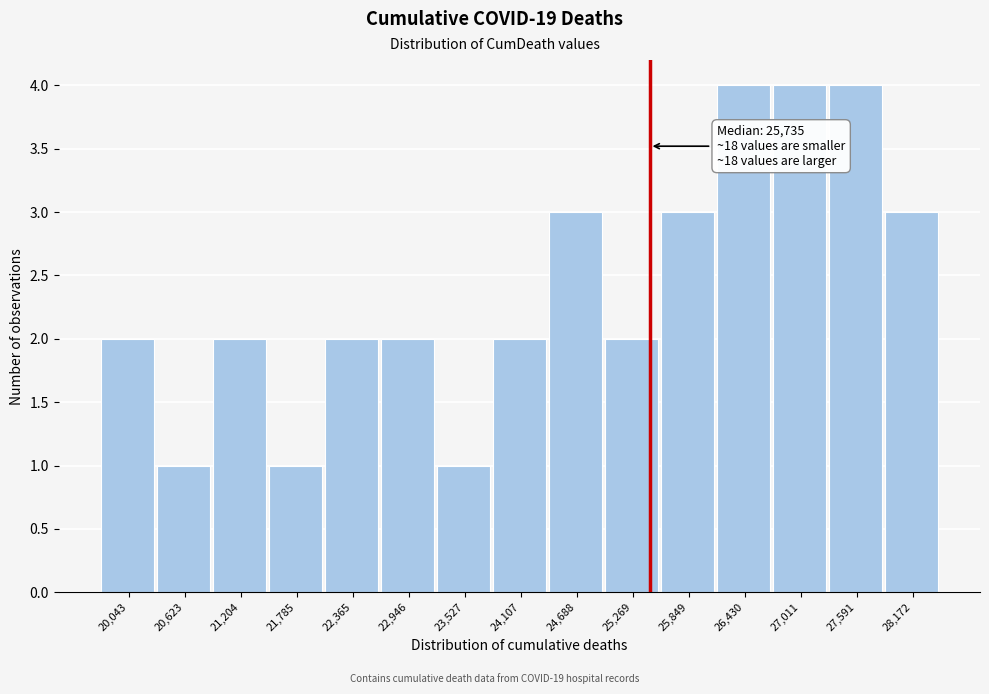

Reading right to left, what are all the values shown in this chart?

28,172=3	27,591=4	27,011=4	26,430=4	25,849=3	25,269=2	24,688=3	24,107=2	23,527=1	22,946=2	22,365=2	21,785=1	21,204=2	20,623=1	20,043=2